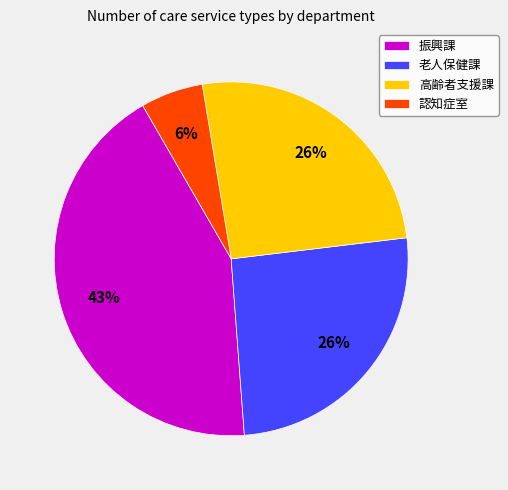

Does any single category account for the majority?

No